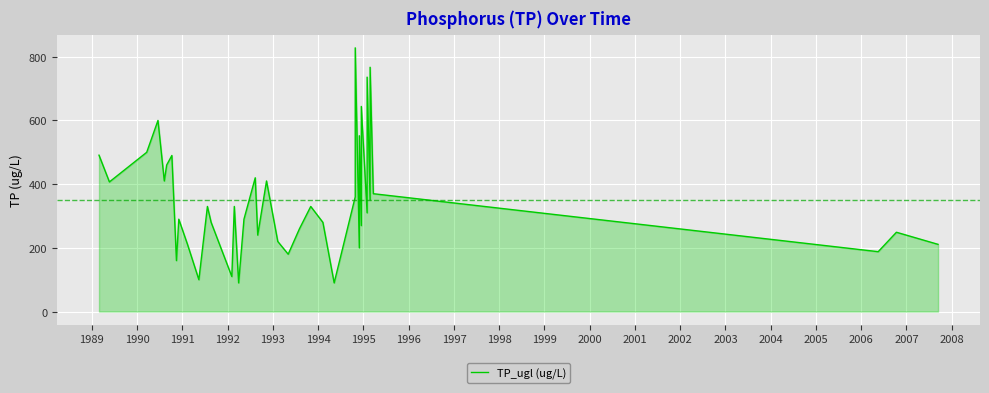

Reading left to right, extract all data points from this chart.

491	407	500	600	410	460	490	160	290	210	100	330	280	110	330	90	290	420	240	410	220	180	260	330	280	90	360	828	200	552	270	644	310	736	350	767	370	188	249	211